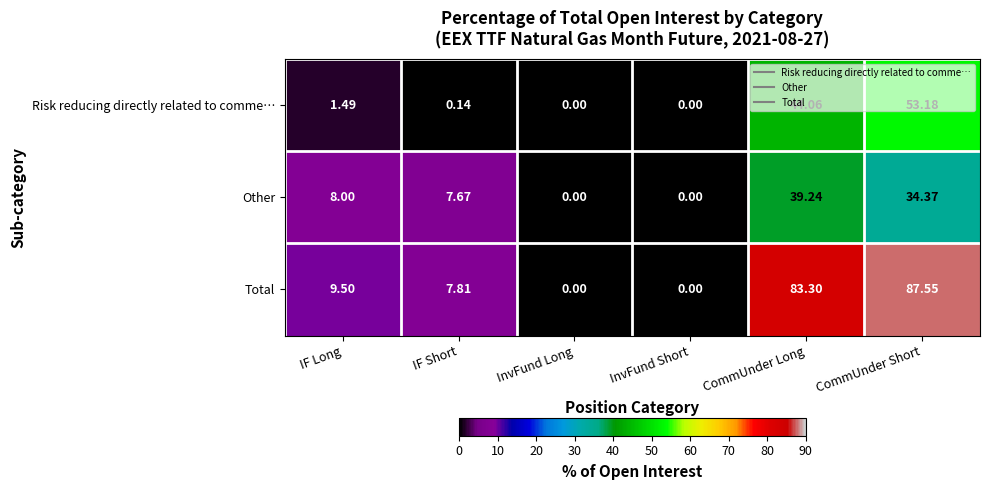

Where does the Risk reducing directly related to comme… series first go above 1?

IF Long